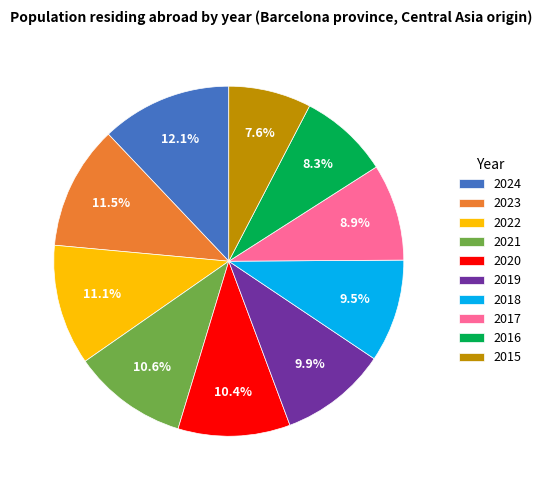

To the nearest percent, what percentage of the pie is 2021?

11%